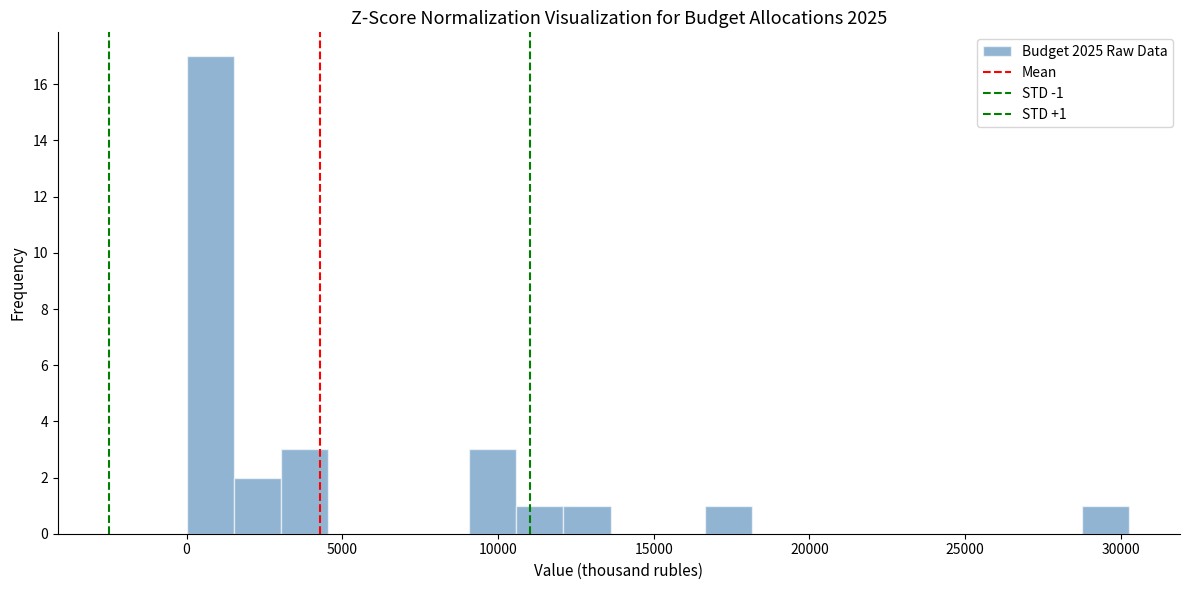

Around what value on the x-axis is the tallest bar? Give the approximate position of its centre, as read against the axis.

1000